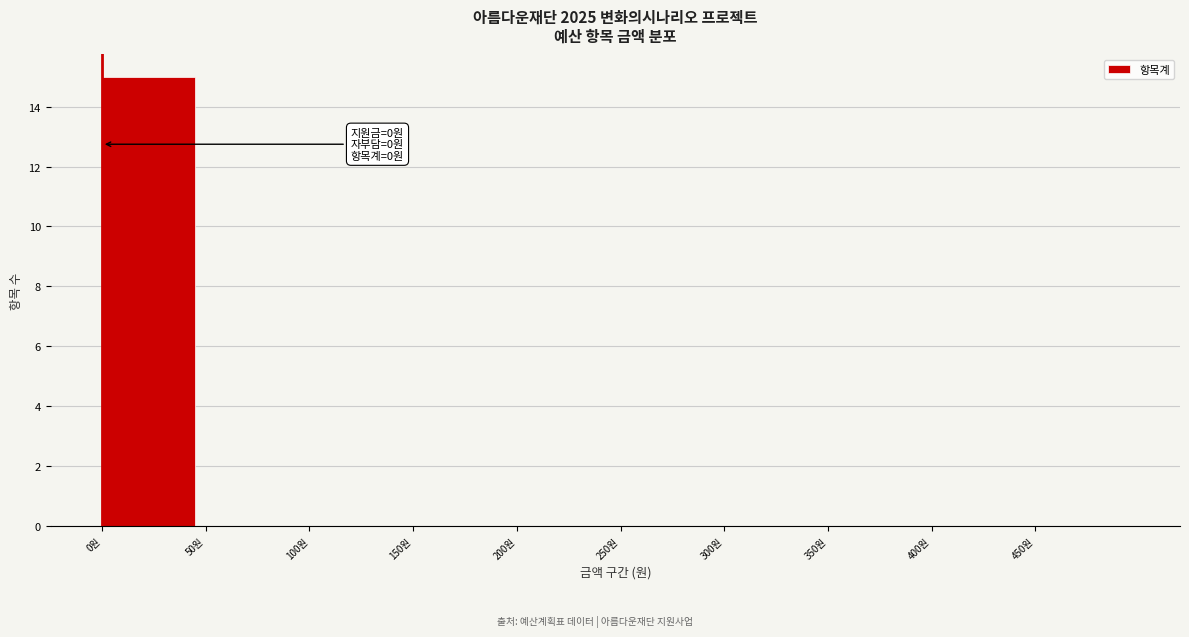

Which range on the x-axis has the tallest bar?

0 to 50